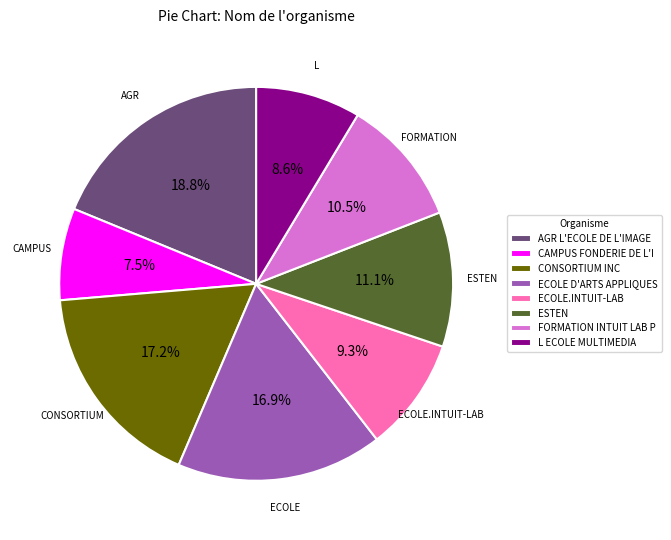

Which slice is the largest?

AGR L'ECOLE DE L'IMAGE